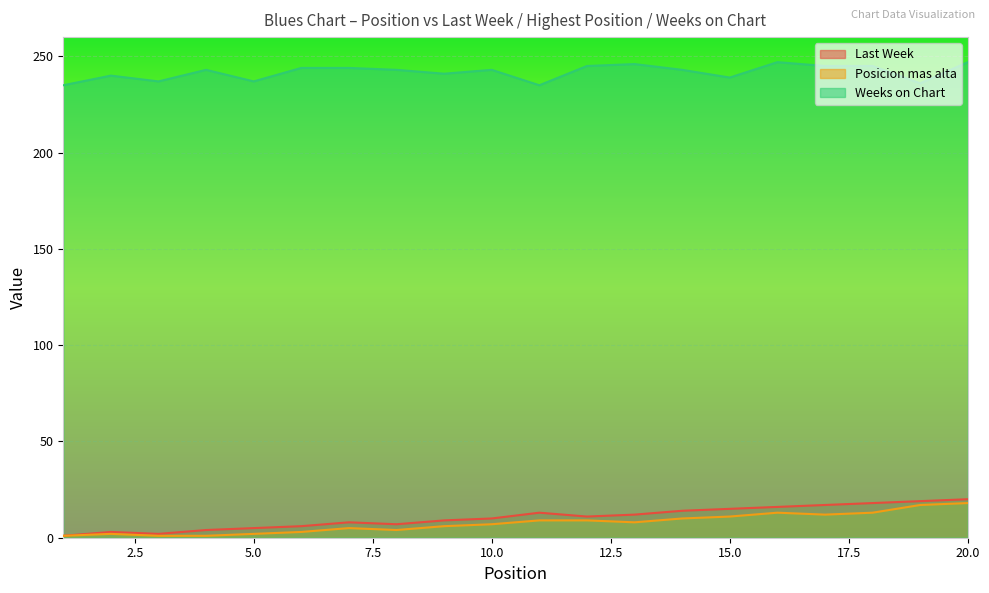

List the labels in order of Last Week value, largest first.

20, 19, 18, 17, 16, 15, 14, 11, 13, 12, 10, 9, 7, 8, 6, 5, 4, 2, 3, 1